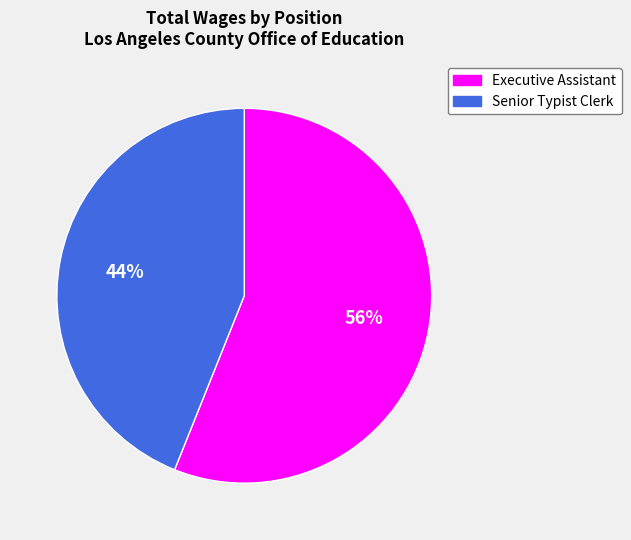

To the nearest percent, what is the difference between the Senior Typist Clerk and Executive Assistant slice percentages?

12%